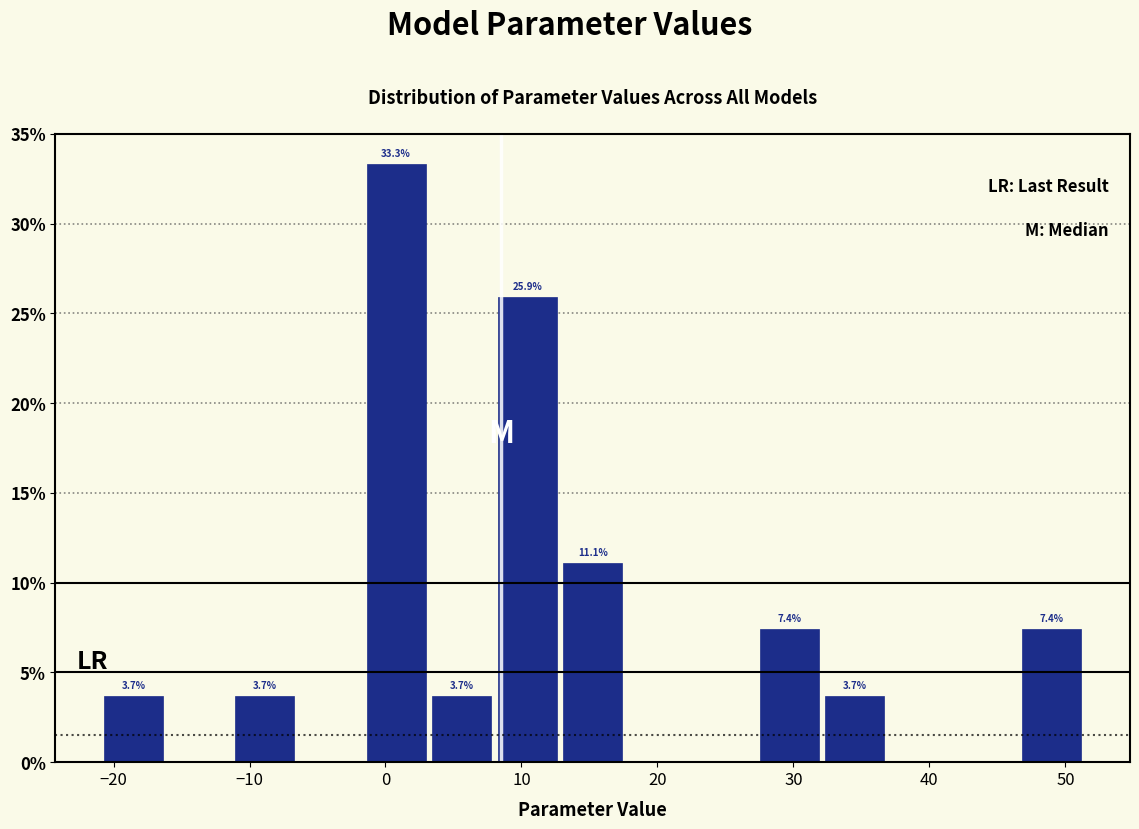

Which range on the x-axis has the tallest bar?

-1 to 3